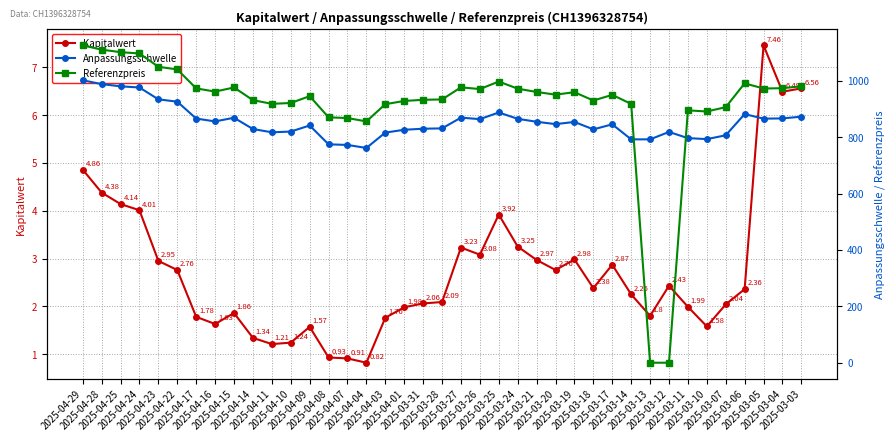

Is this an area chart (filled region under the line)?

No